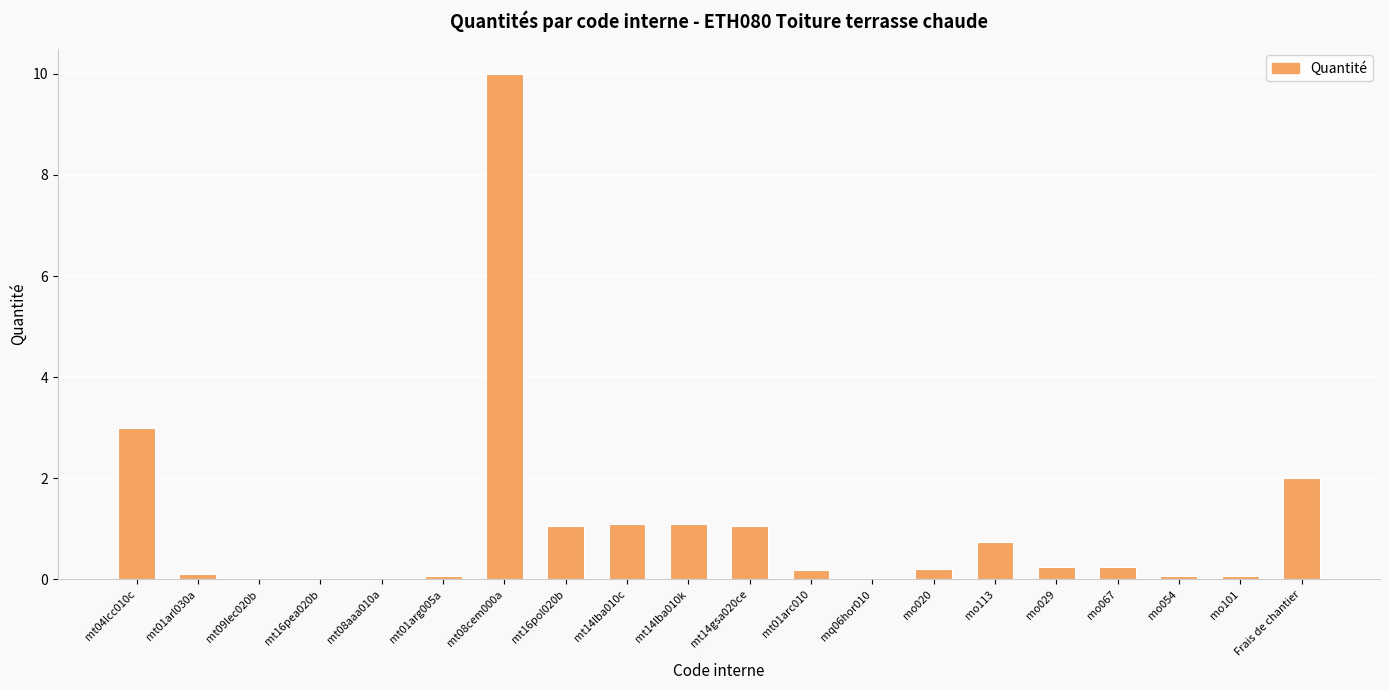

Which label corresponds to the largest value in the chart?

mt08cem000a